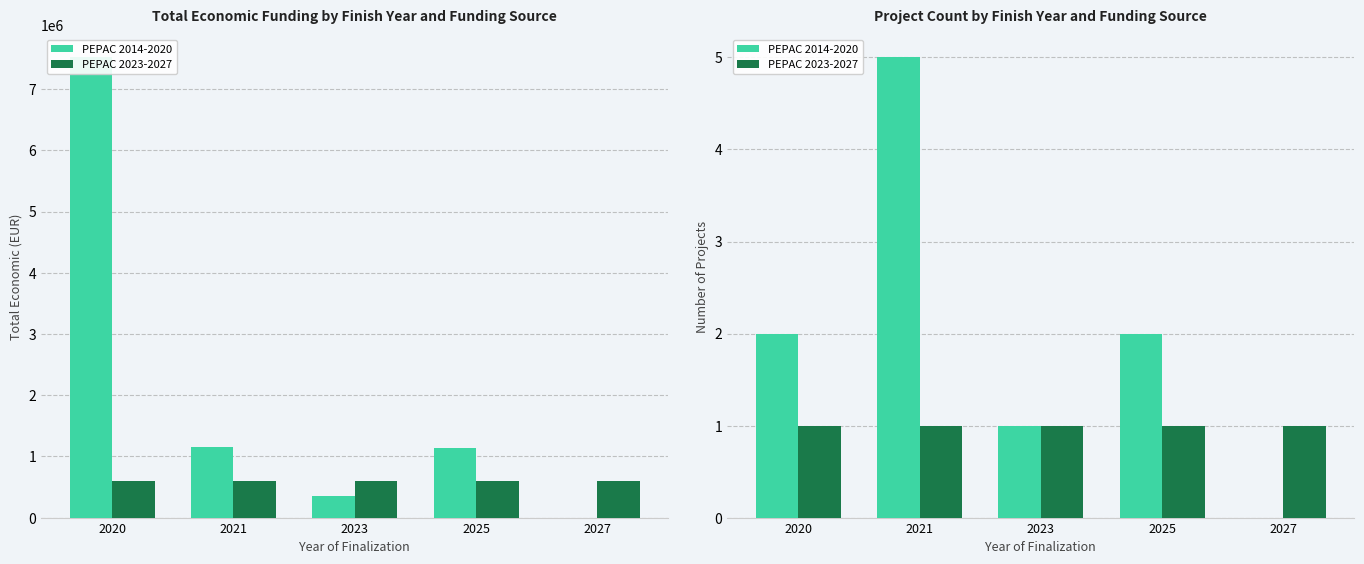

True or false: PEPAC 2014-2020 has a value of 2 at 2020.

True